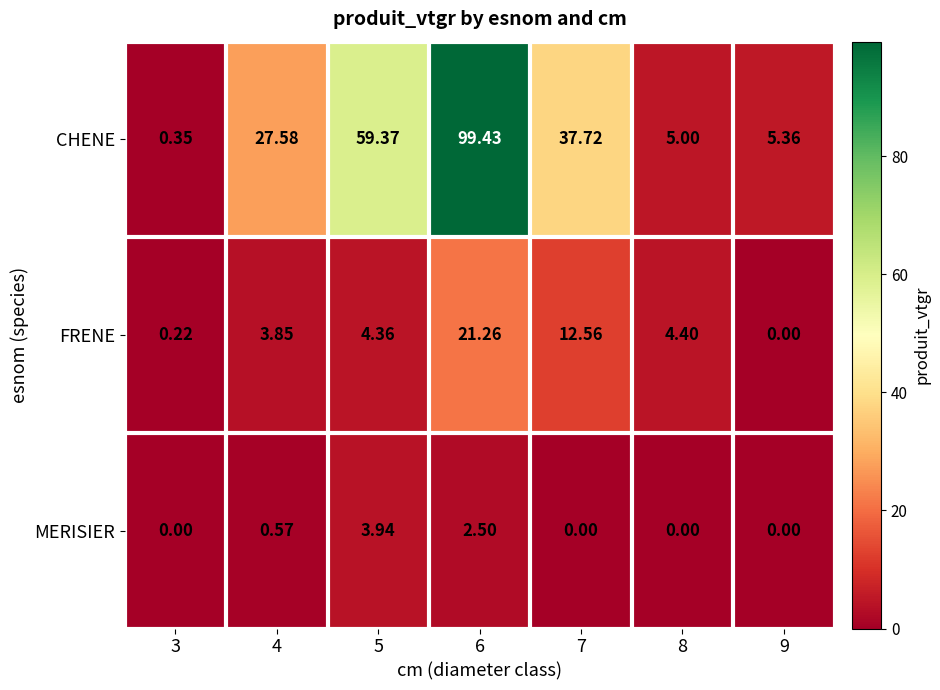

Which series has the largest total across all categories?

CHENE